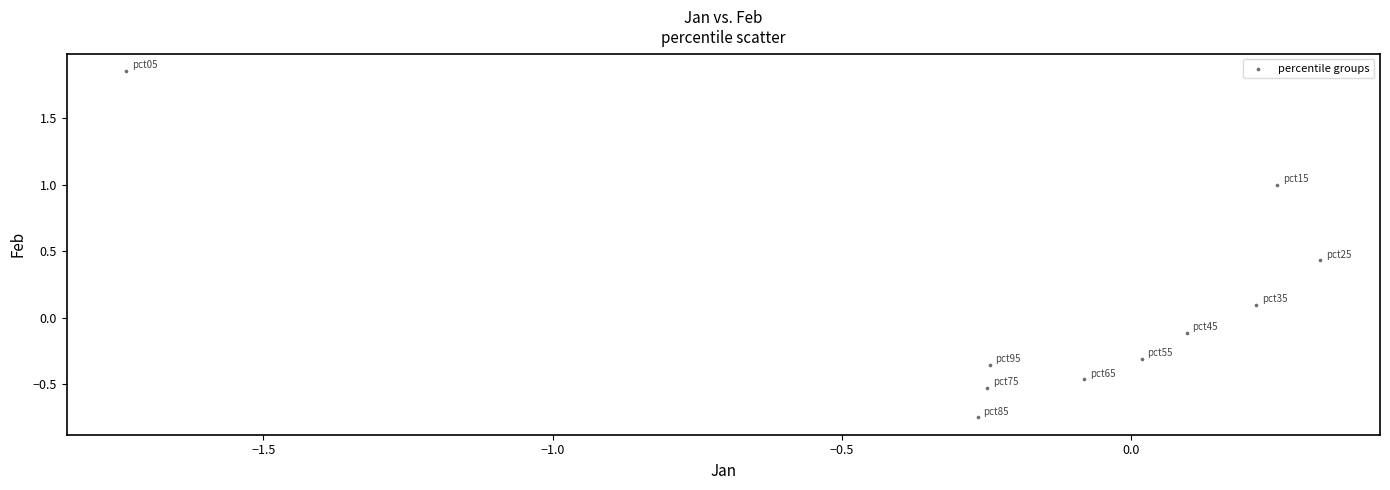

What is the range of Y values (max minus min)?

2.6